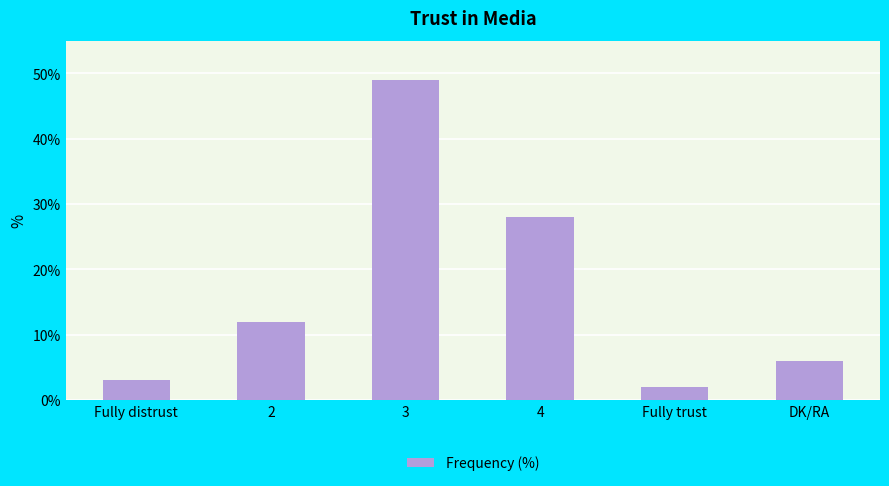

List the labels in order of value, smallest first.

Fully trust, Fully distrust, DK/RA, 2, 4, 3